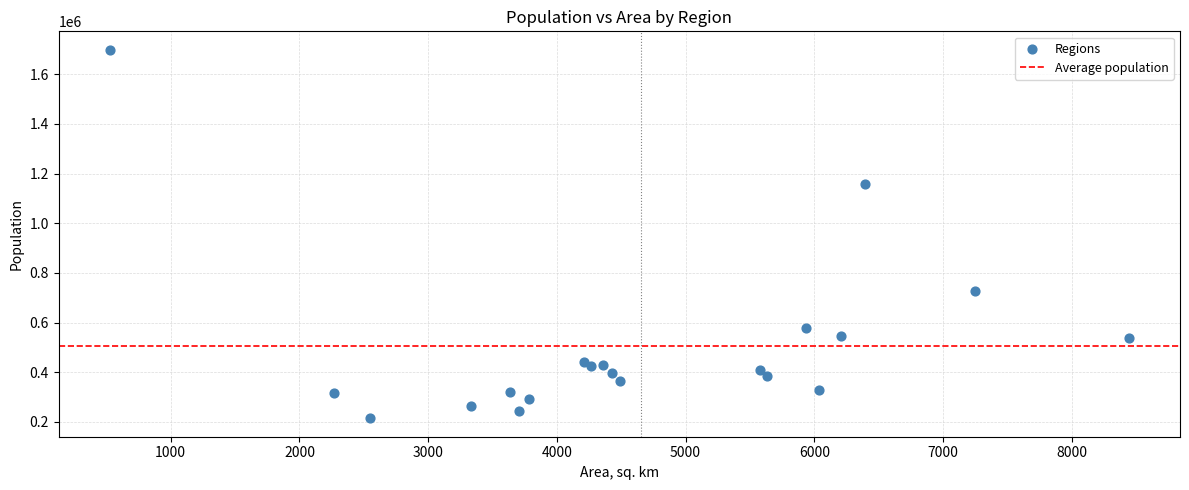

What is the range of Y values (max minus min)?

1483282